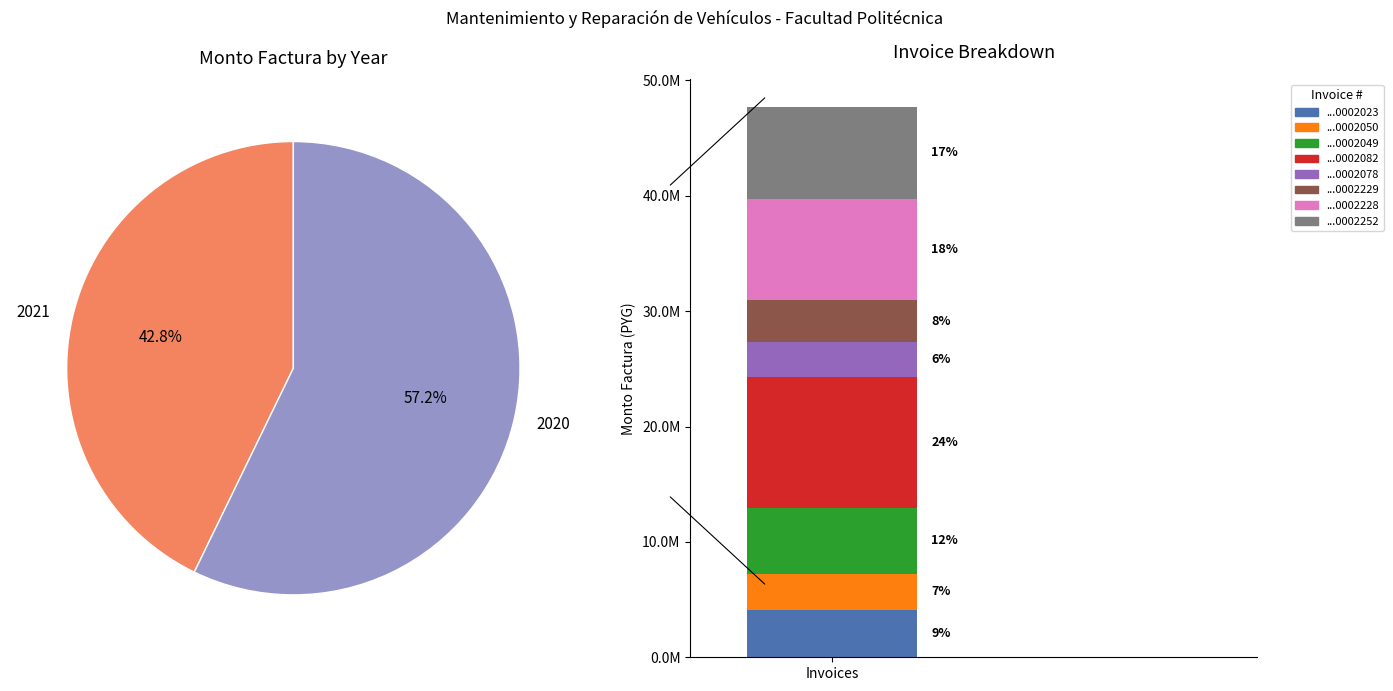

What percentage is NOT represented by 001-001-0002023?

91.4%